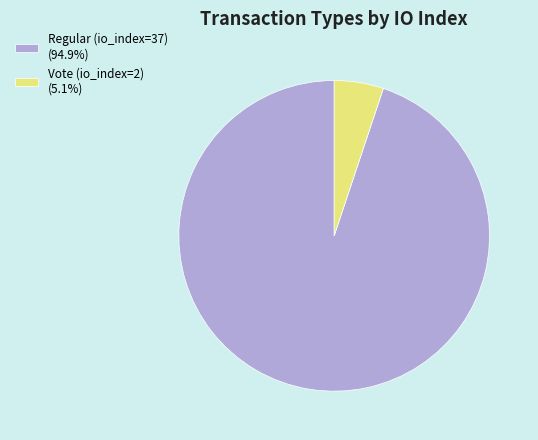

Approximately how many times larger is the value at Vote (io_index=2) compared to Regular (io_index=37)?

0.1